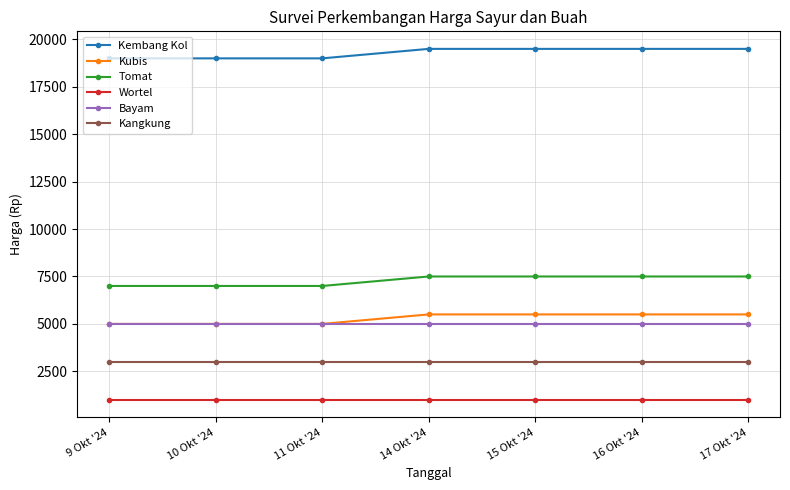

True or false: Wortel and Kembang Kol cross at least once.

False